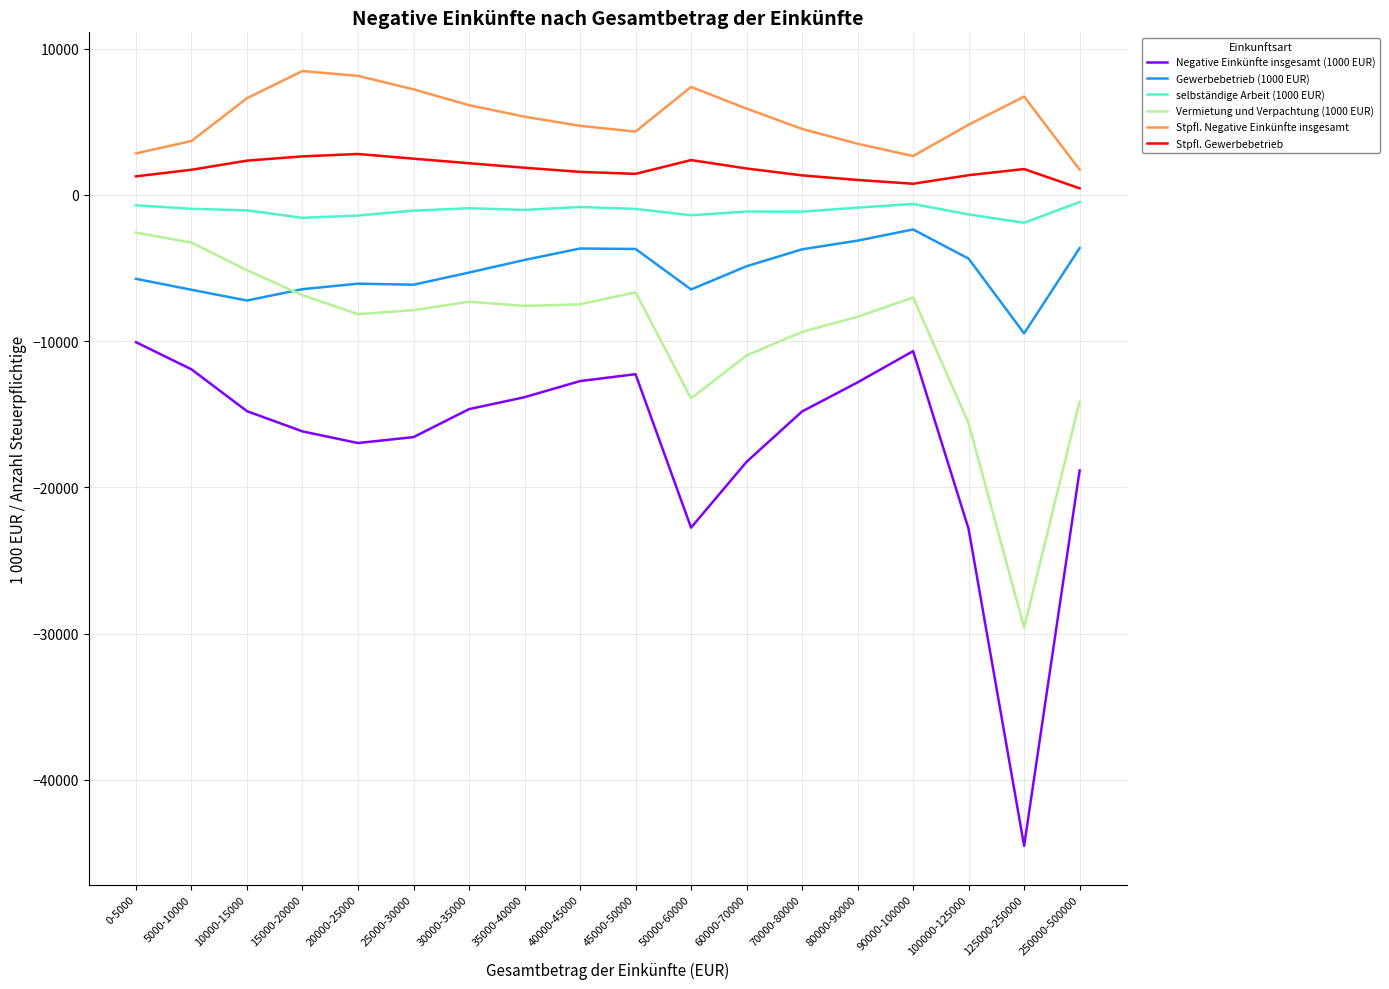

True or false: Stpfl. Gewerbebetrieb and Vermietung und Verpachtung (1000 EUR) intersect in this chart.

False